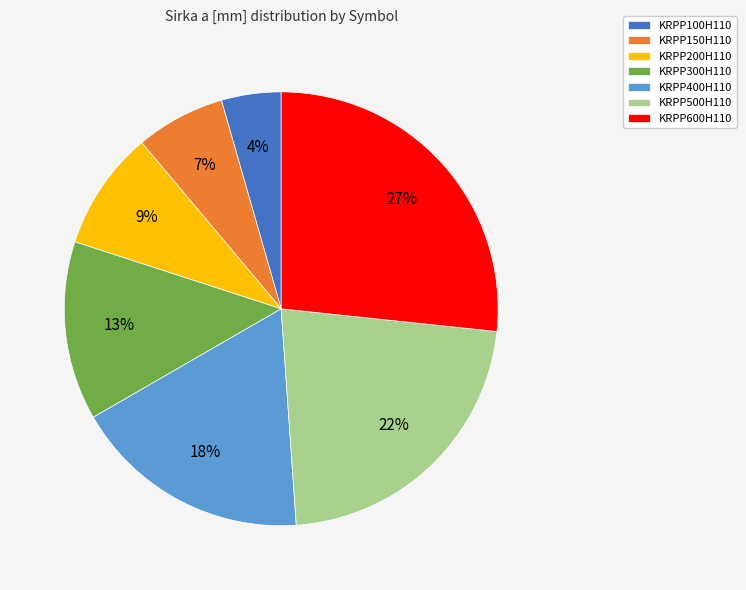

To the nearest percent, what is the difference between the KRPP150H110 and KRPP400H110 slice percentages?

11%